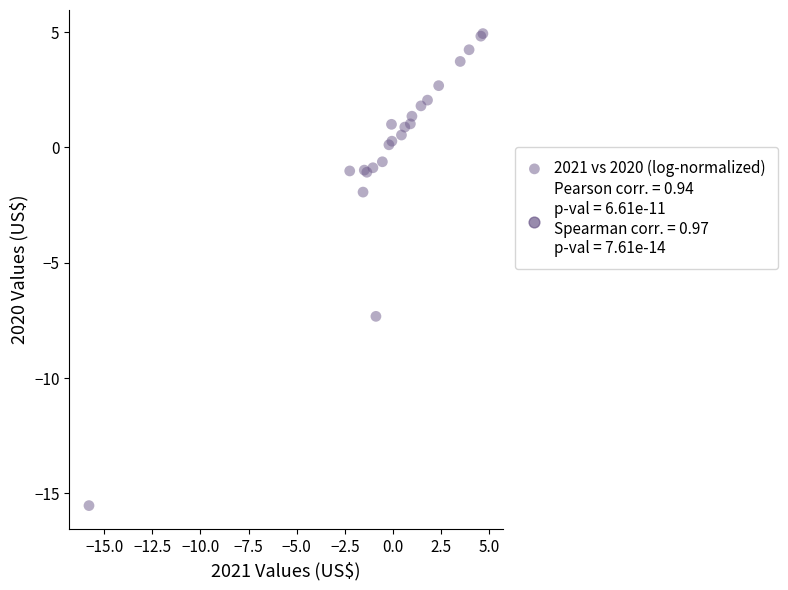

What Y value in the scatter plot is closest to -5?

-7.3